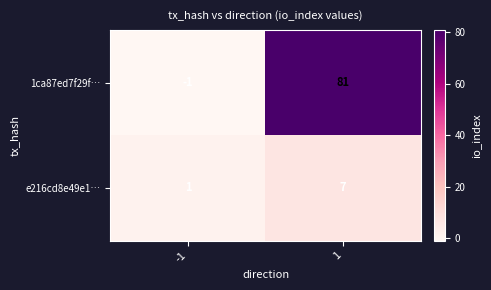

List the series in order of their peak value, highest first.

1ca87ed7f29f…, e216cd8e49e1…